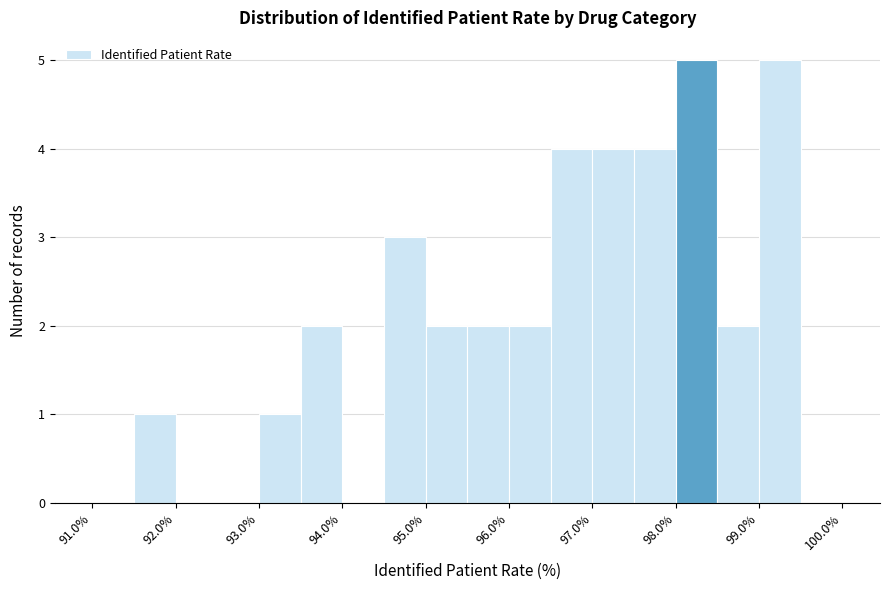

Reading left to right, list every bar in this chart as the range it spans on the x-axis followed by its height. The values are not printed on the chart, so give them approximately, as read against the axis.

91.0 to 91.5: 0
91.5 to 92.0: 1
92.0 to 92.5: 0
92.5 to 93.0: 0
93.0 to 93.5: 1
93.5 to 94.0: 2
94.0 to 94.5: 0
94.5 to 95.0: 3
95.0 to 95.5: 2
95.5 to 96.0: 2
96.0 to 96.5: 2
96.5 to 97.0: 4
97.0 to 97.5: 4
97.5 to 98.0: 4
98.0 to 98.5: 5
98.5 to 99.0: 2
99.0 to 99.5: 5
99.5 to 100.0: 0